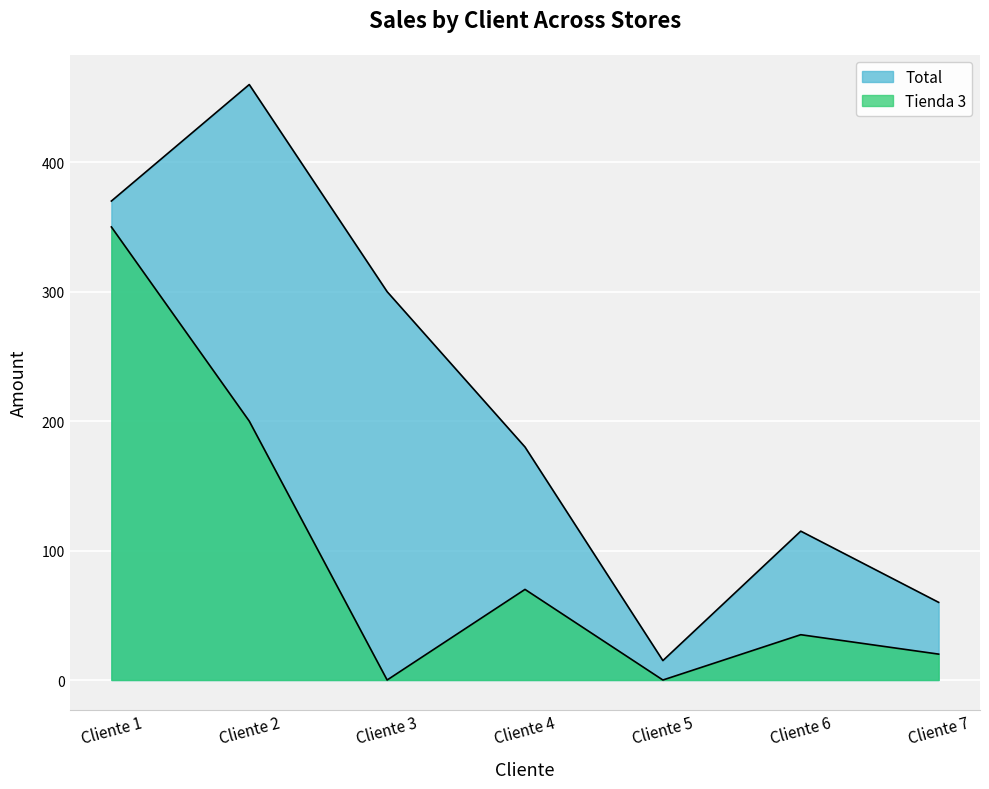

Reading left to right, list all the values displayed in this chart.

Total: Cliente 1=370	Cliente 2=460	Cliente 3=300	Cliente 4=180	Cliente 5=15	Cliente 6=115	Cliente 7=60
Tienda 3: Cliente 1=350	Cliente 2=200	Cliente 3=0	Cliente 4=70	Cliente 5=0	Cliente 6=35	Cliente 7=20